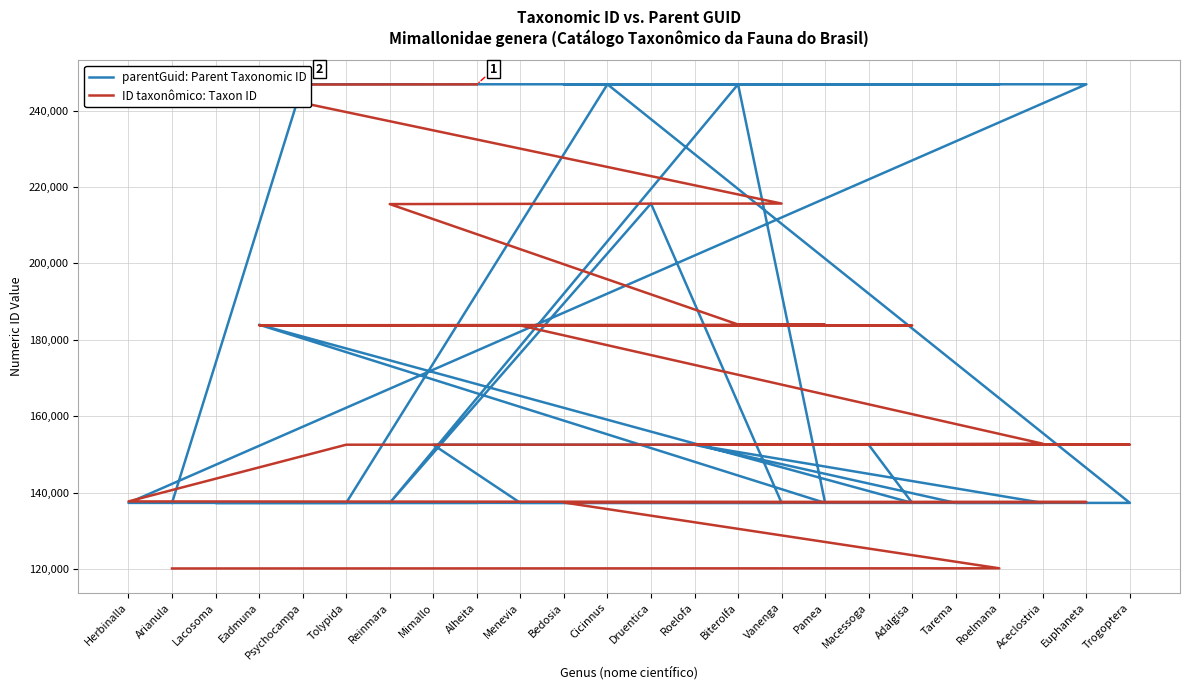

What are all the series names shown in the legend?

parentGuid: Parent Taxonomic ID, ID taxonômico: Taxon ID